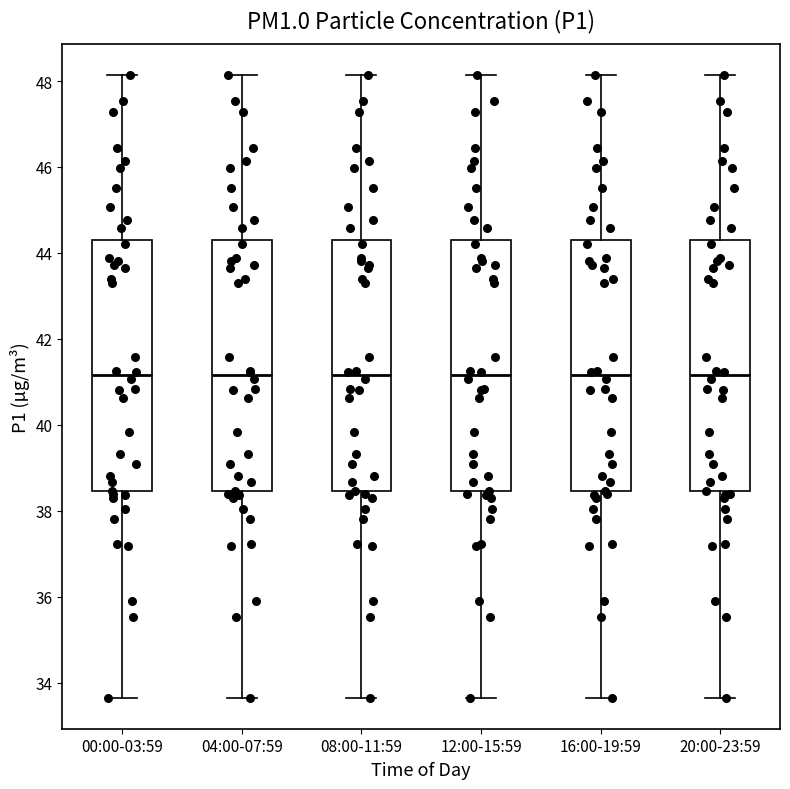

Where does the median line of the box for 16:00-19:59 sit on the y-axis? The values are not printed on the chart, so give them approximately, as read against the axis.

41.2